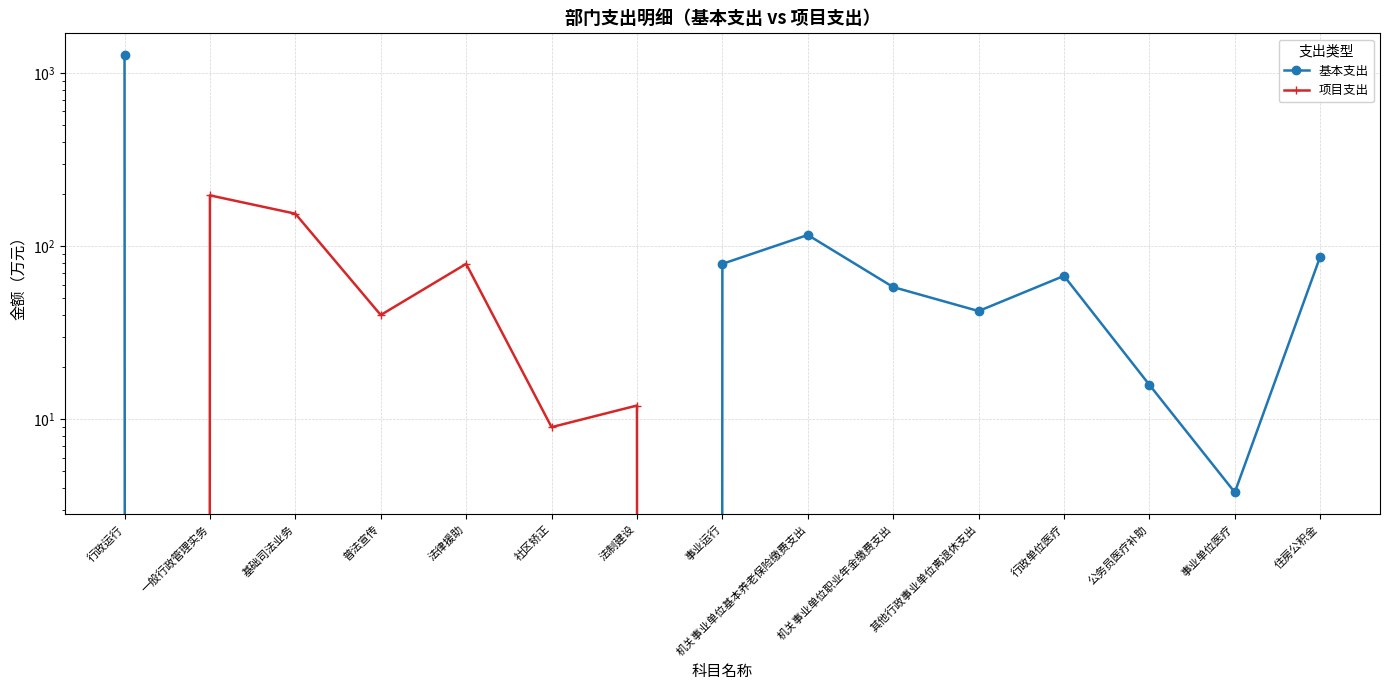

At which category does the chart reach its minimum across all series?

一般行政管理实务